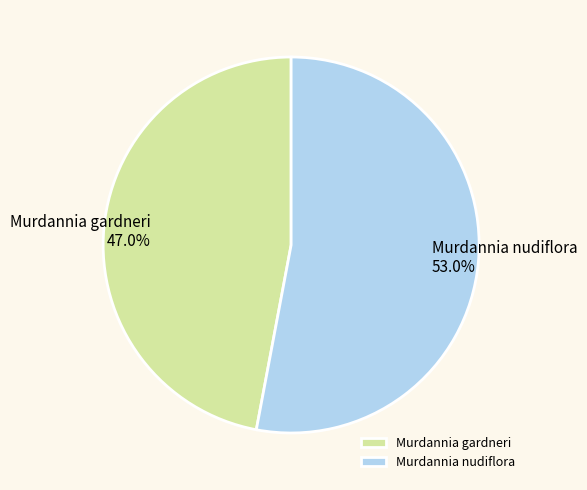

To the nearest percent, what portion does Murdannia gardneri represent?

47%